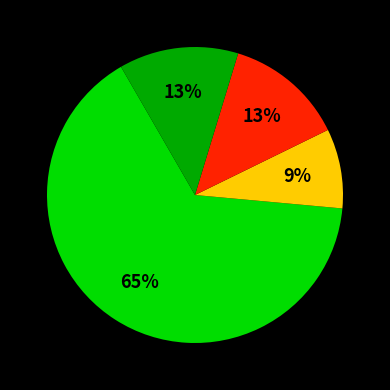

Is there a majority slice in this chart?

Yes